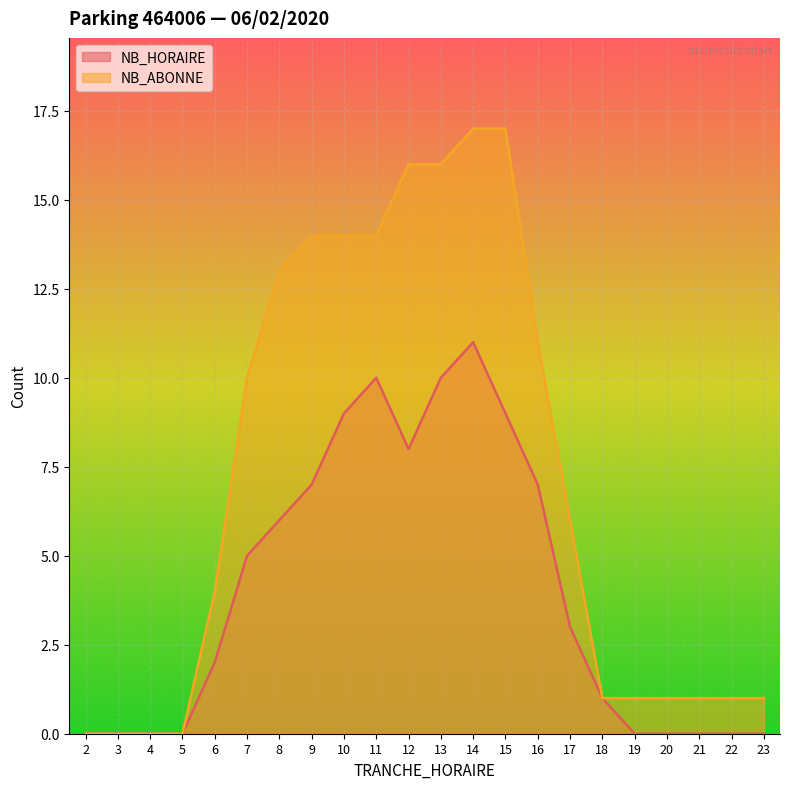

What is the value of the NB_ABONNE point at the 6th from the left?

10